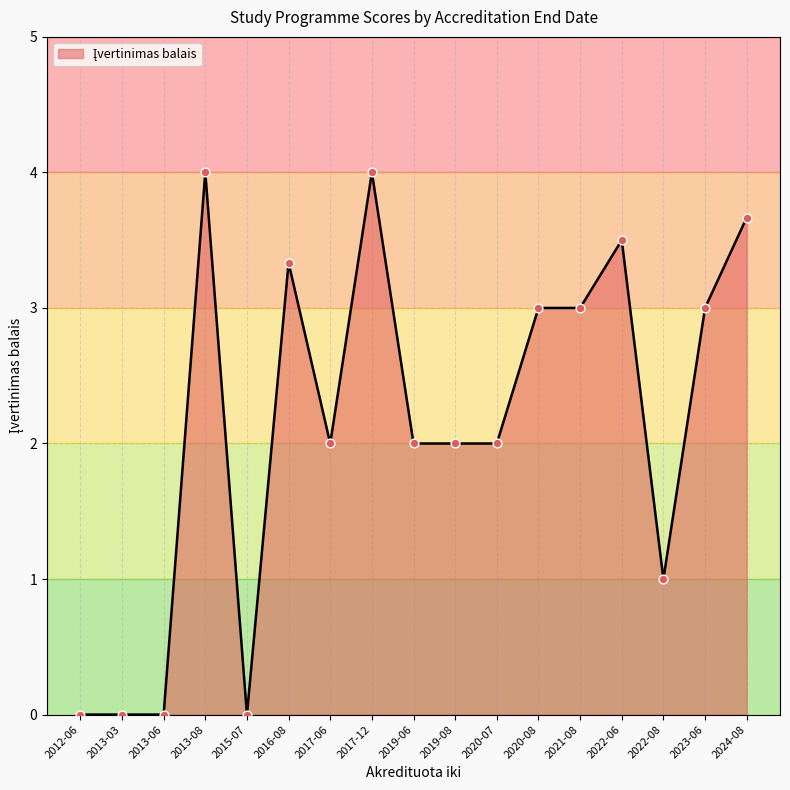

What is the change in value from 2016-08 to 2017-06?

-1.3